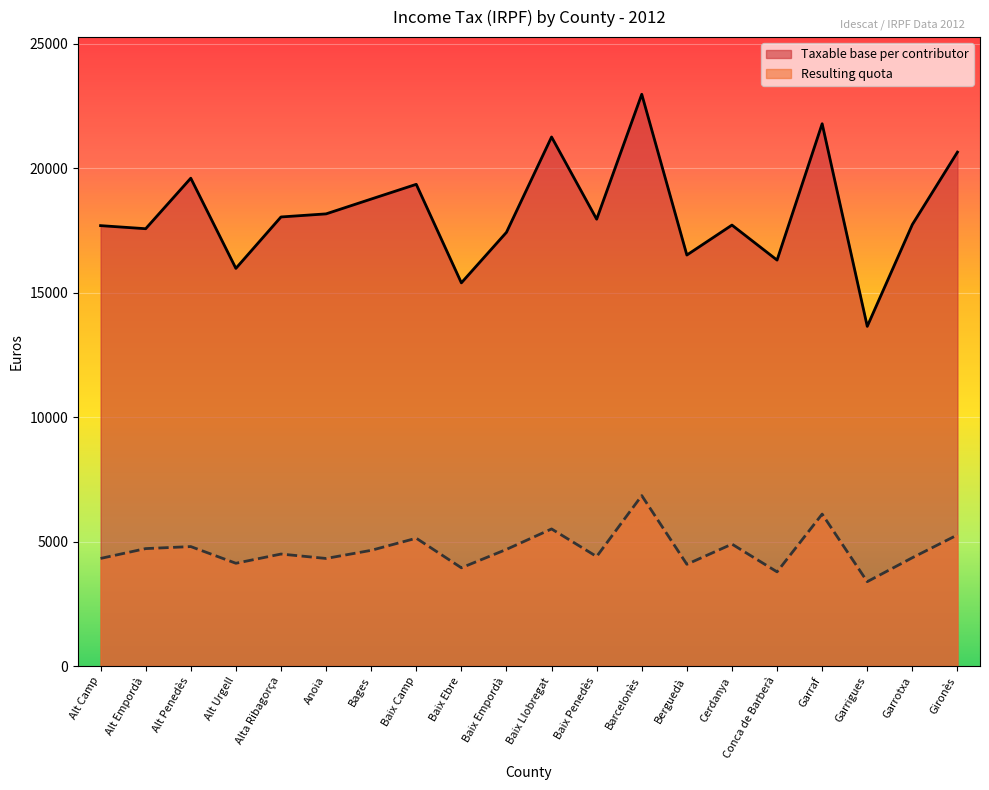

The value of Resulting quota at Baix Penedès is 4398. True or false?

True